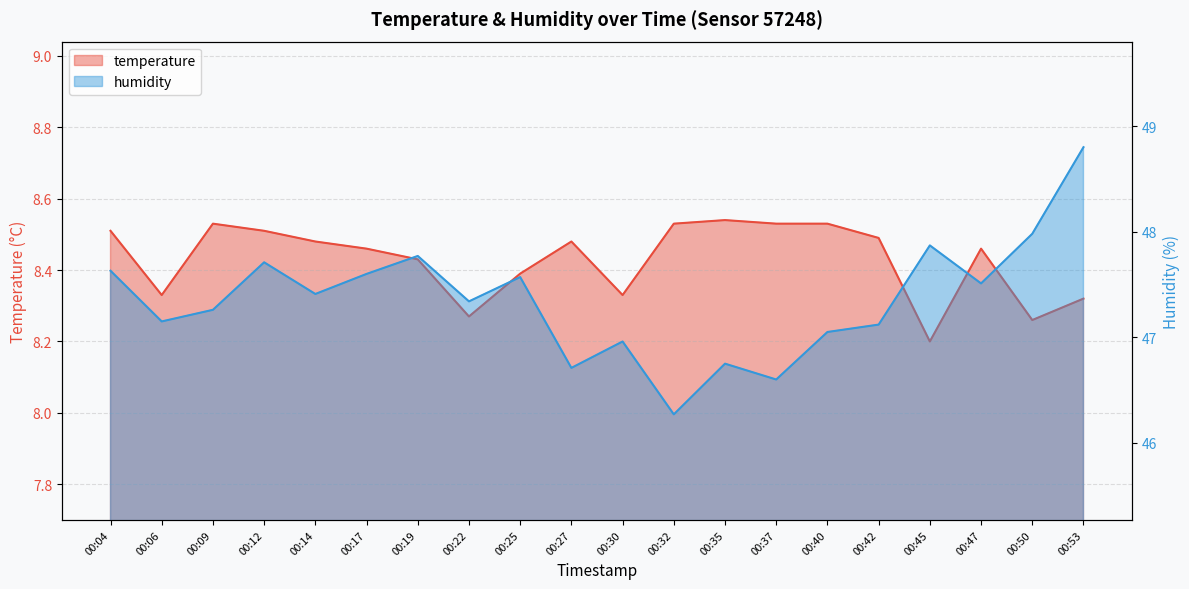

In humidity, how many points are higher than both neighbors (excluding endpoints)?

6